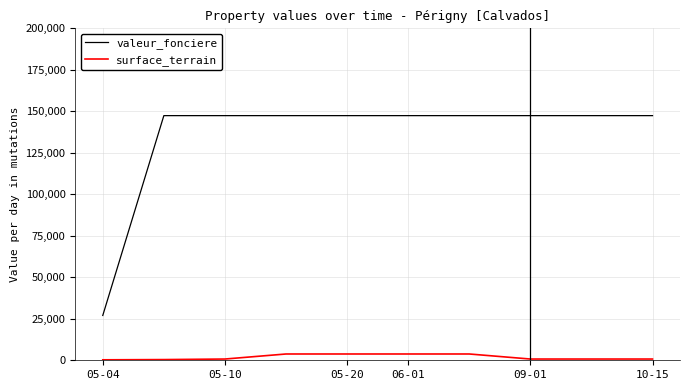

What is the greatest value displayed?

147400